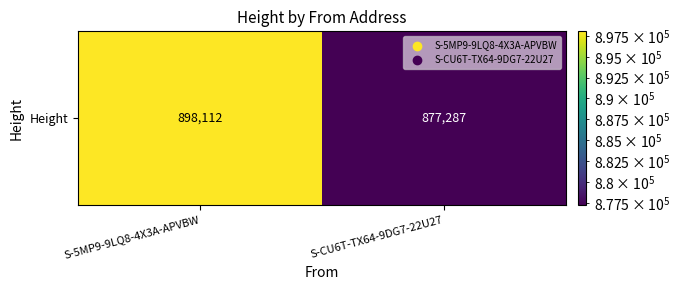

What is the change in value from S-5MP9-9LQ8-4X3A-APVBW to S-CU6T-TX64-9DG7-22U27?

-20825